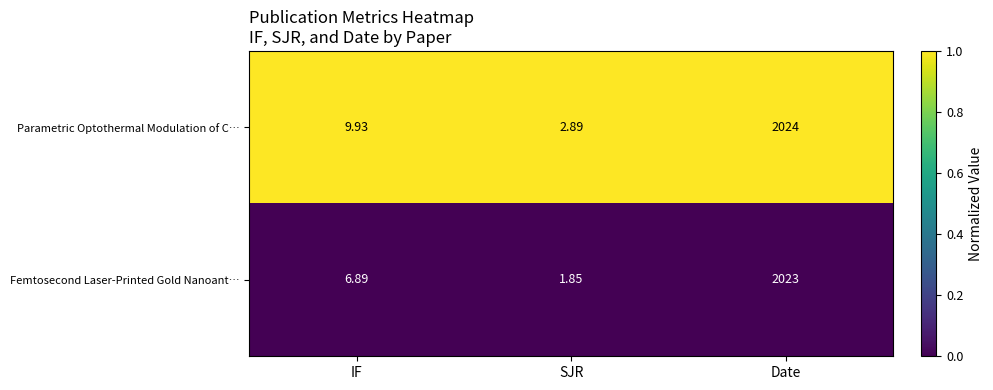

At which label does Parametric Optothermal Modulation of C… first exceed 9?

IF